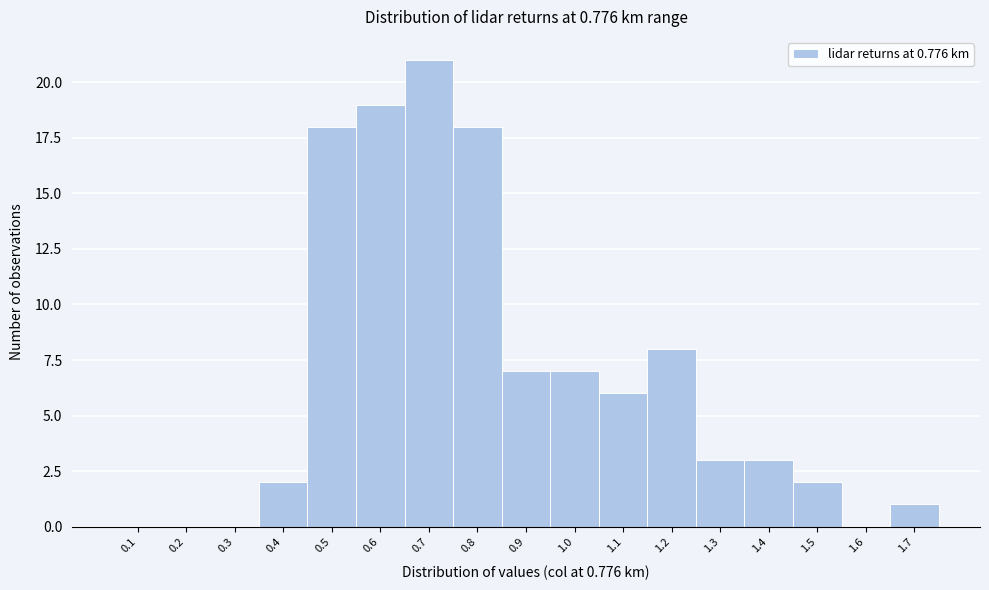

Reading right to left, list all the values displayed in this chart.

1.7=1	1.6=0	1.5=2	1.4=3	1.3=3	1.2=8	1.1=6	1.0=7	0.9=7	0.8=18	0.7=21	0.6=19	0.5=18	0.4=2	0.3=0	0.2=0	0.1=0